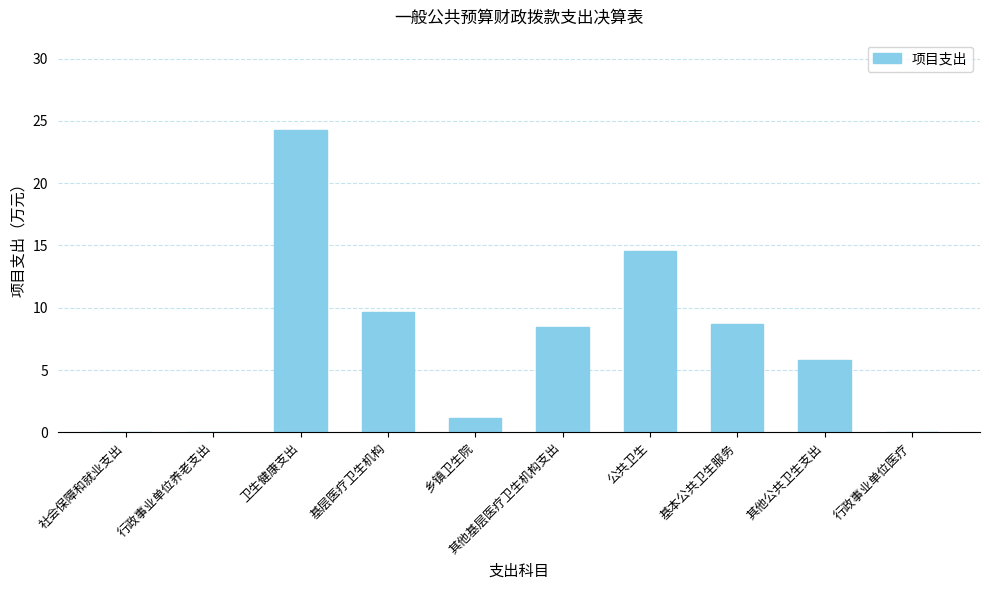

What is the maximum value shown in the chart?

24.2